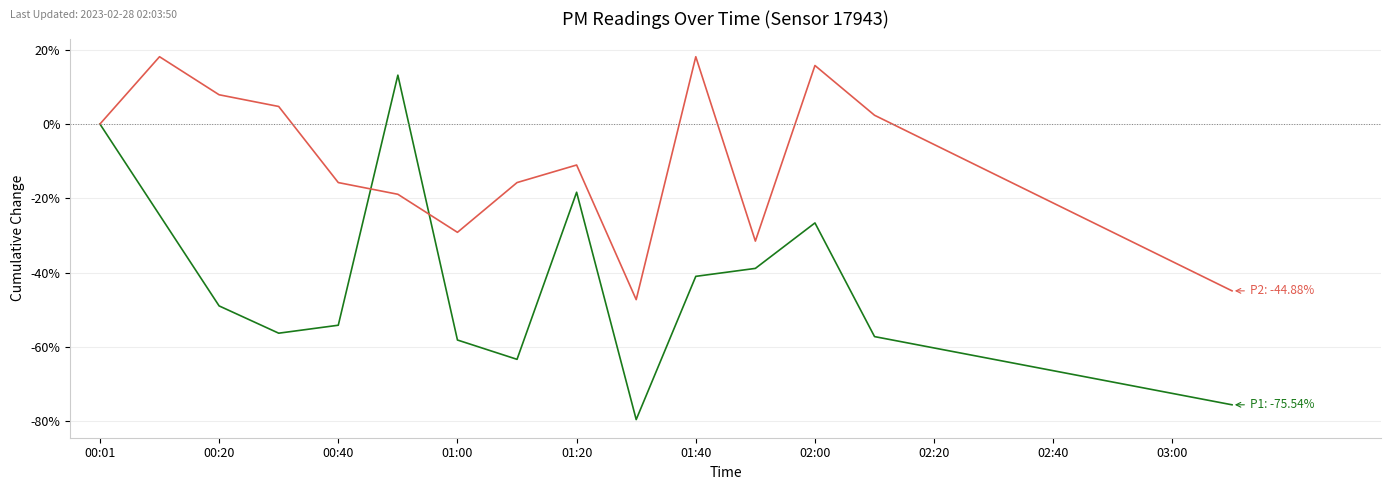

What is the greatest value displayed?

18.1